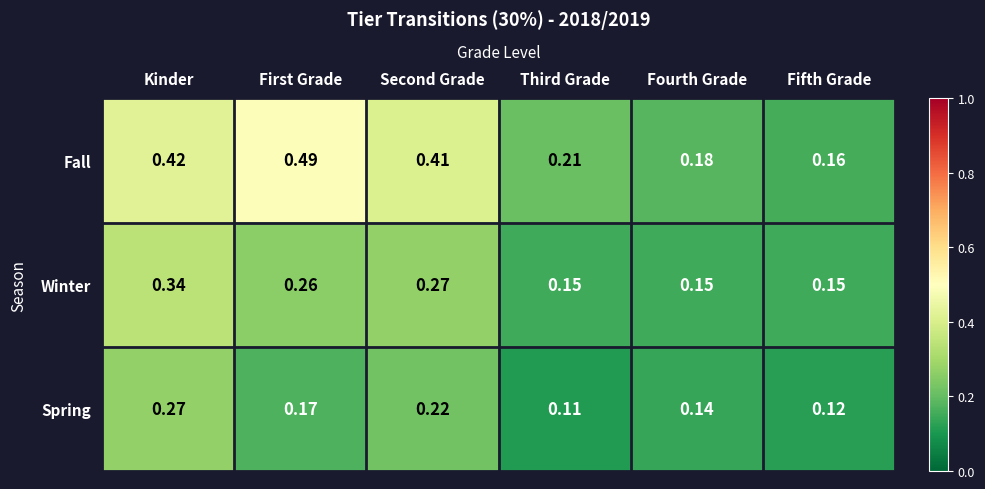

At which label is Fall closest to 0?

Fifth Grade